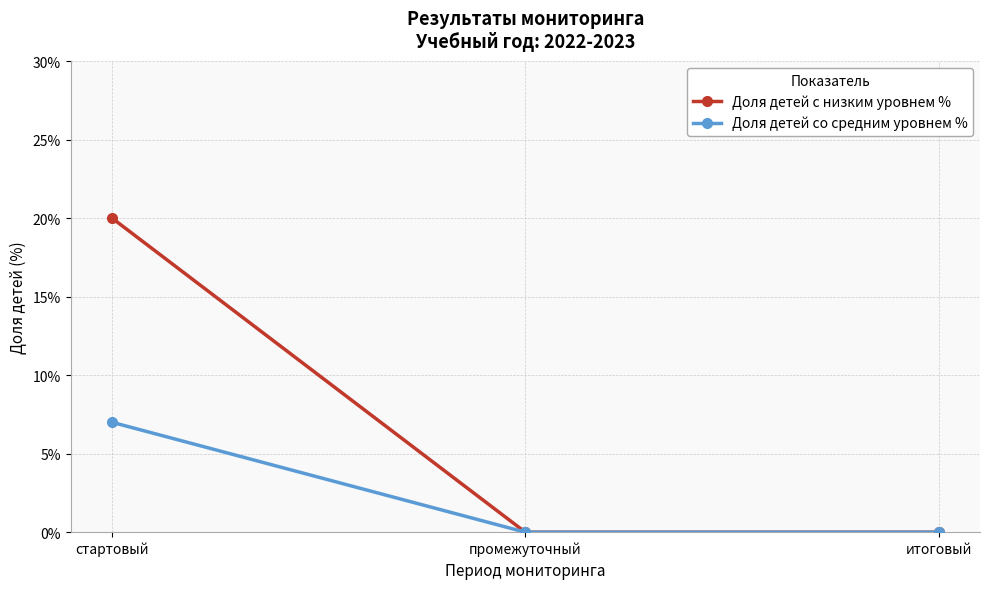

Is it true that Доля детей с низким уровнем % equals 20 at стартовый?

True